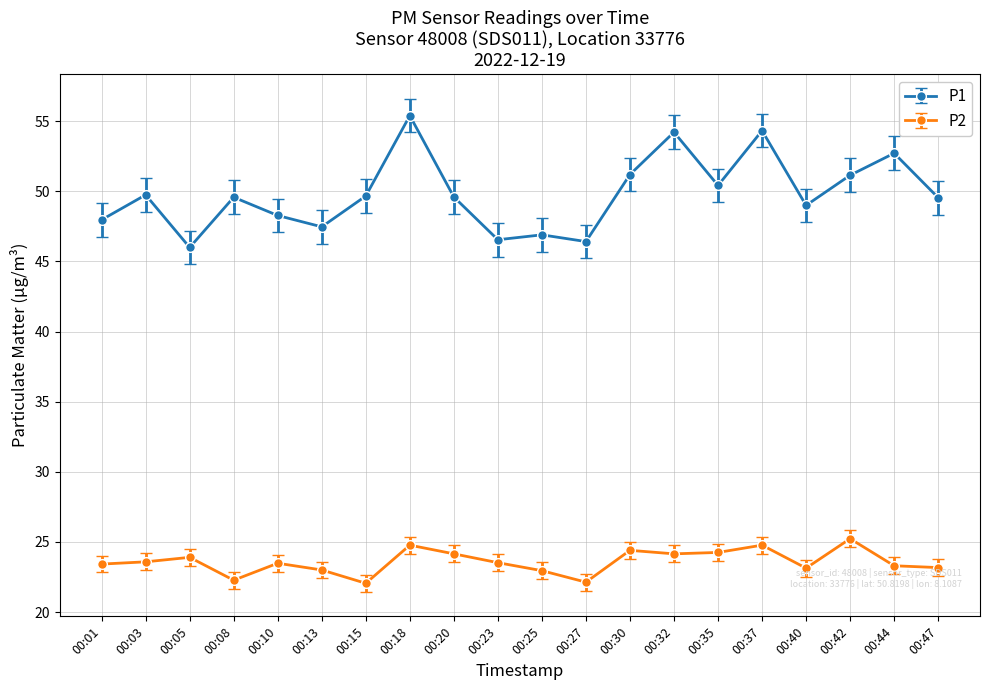

What is the smallest value displayed?

22.1